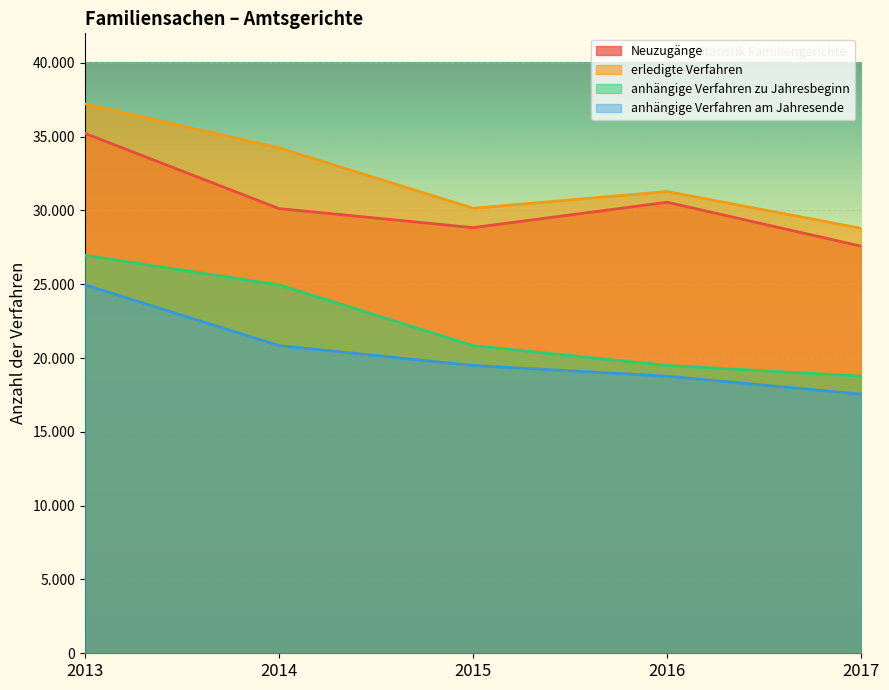

How many lines are shown in the chart?

4